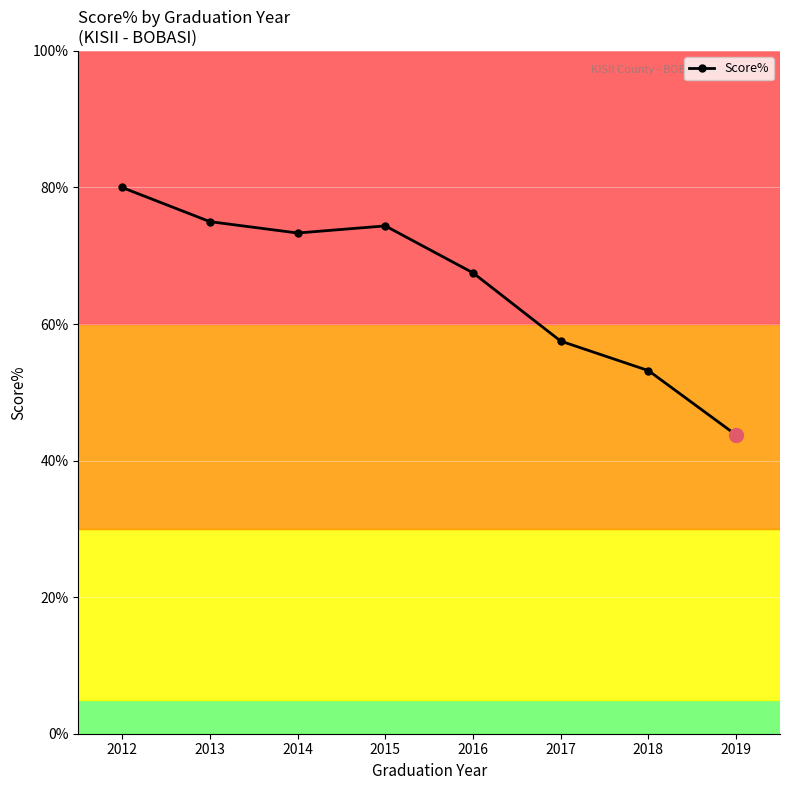

How many lines are shown in the chart?

1